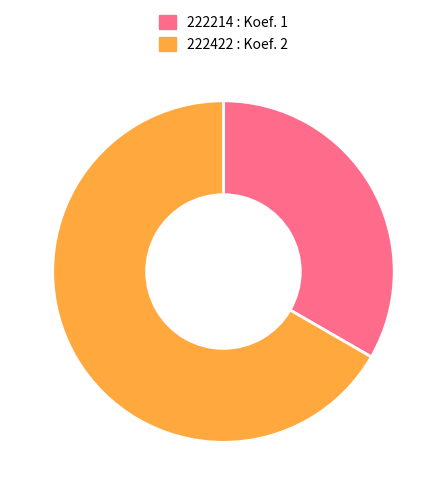

Does 222214 account for over 50% of the chart?

No